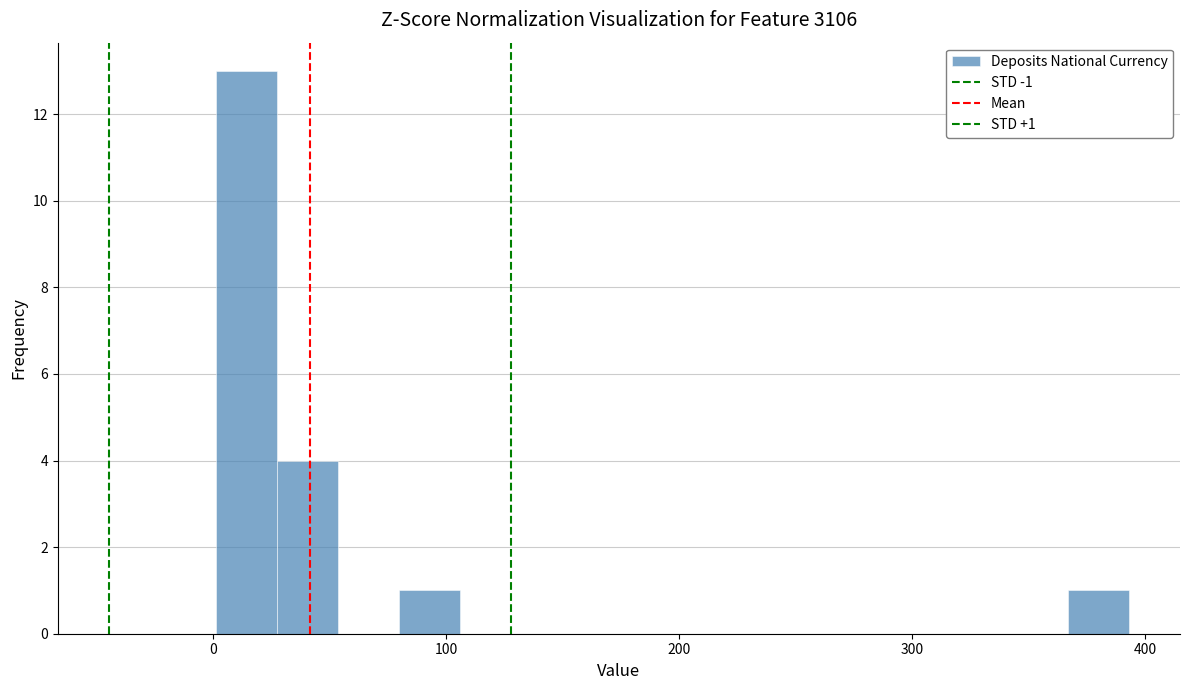

Around what value on the x-axis is the tallest bar? Give the approximate position of its centre, as read against the axis.

10